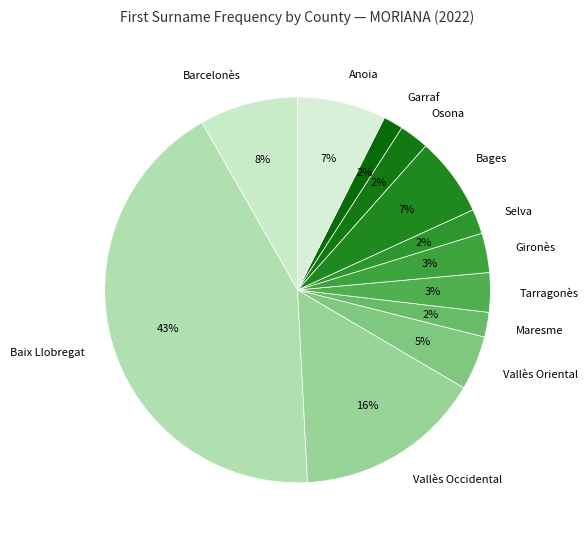

How many segments does this pie chart have?

12